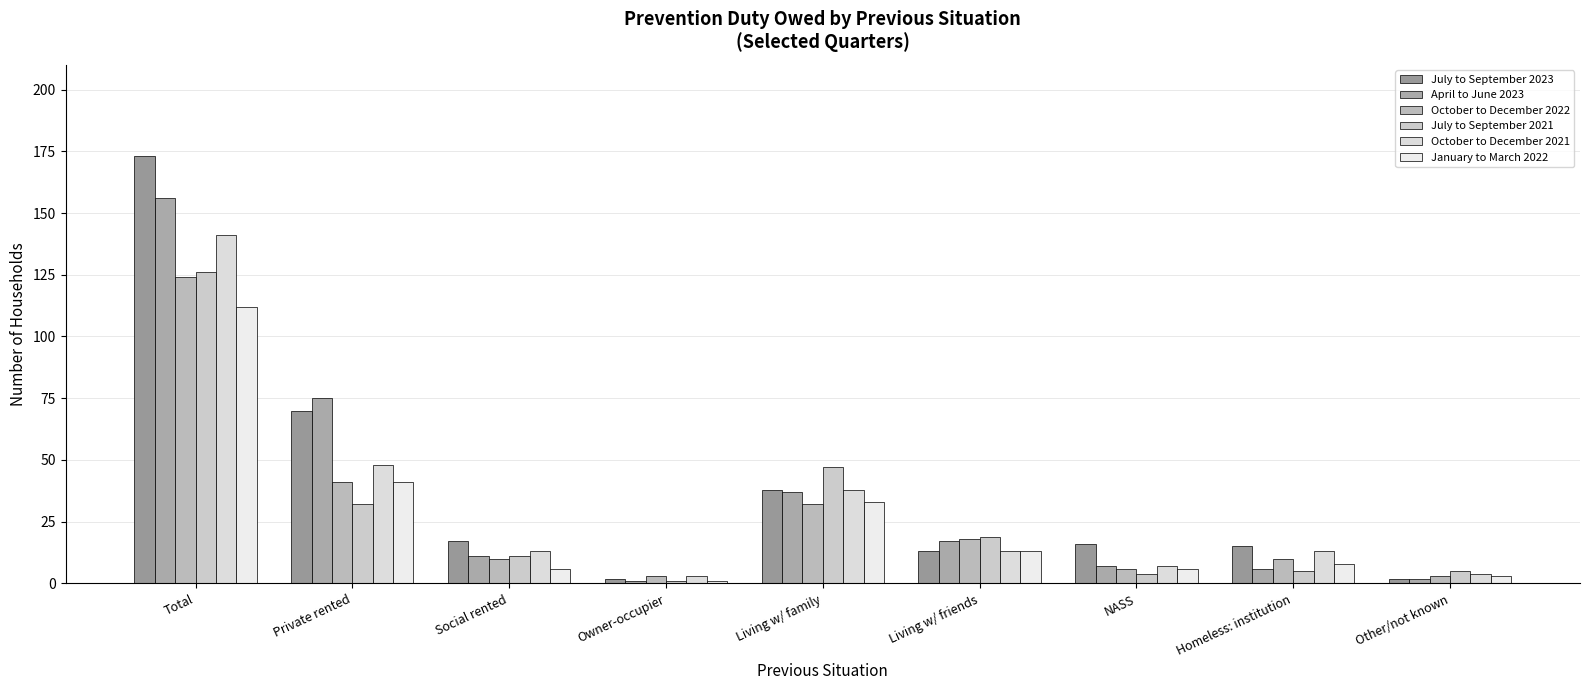

What is the sum of all April to June 2023 values?

312